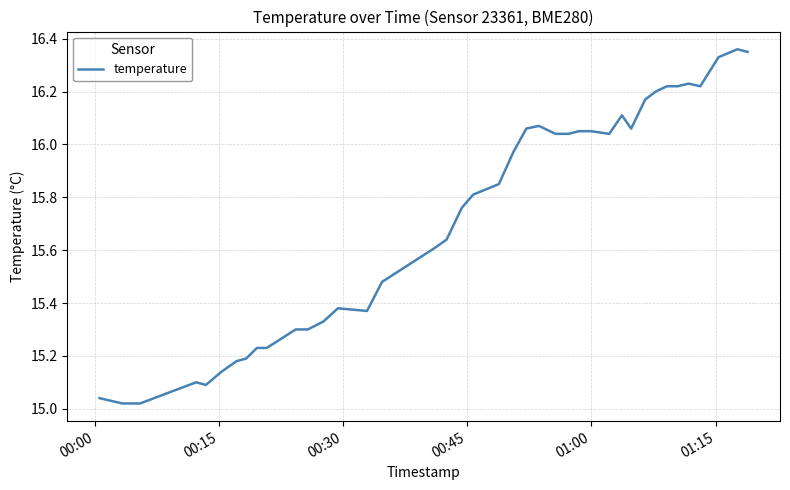

What is the difference between the maximum and minimum values?

1.3